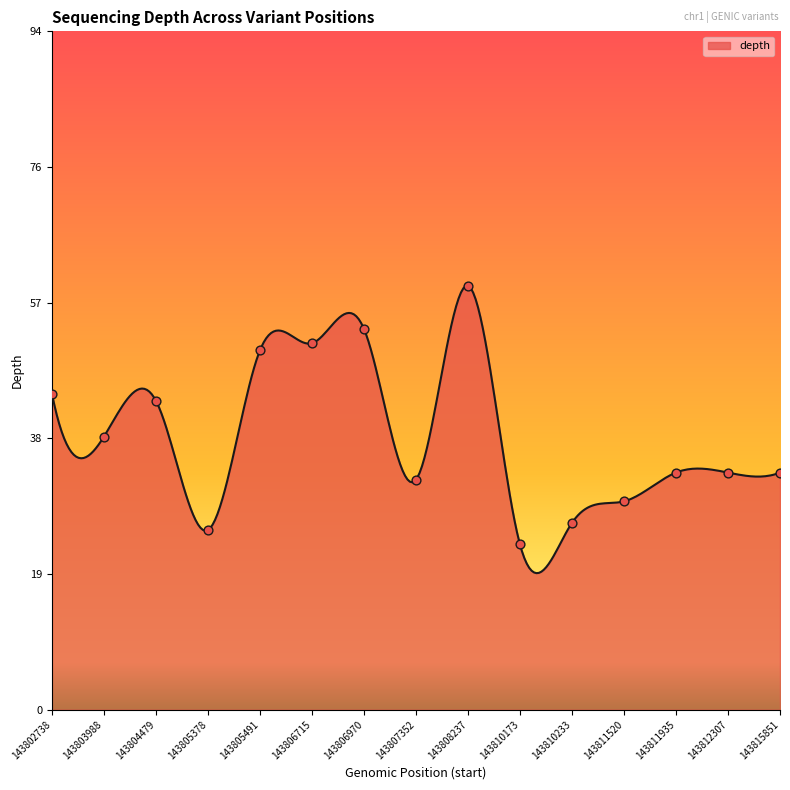

Which has a higher value, 143802738 or 143805491?

143805491